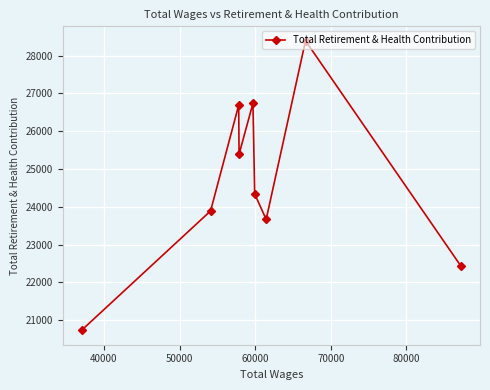

Reading left to right, list all the values displayed in this chart.

20737	23893	26691	25391	26741	24342	23668	28392	22430